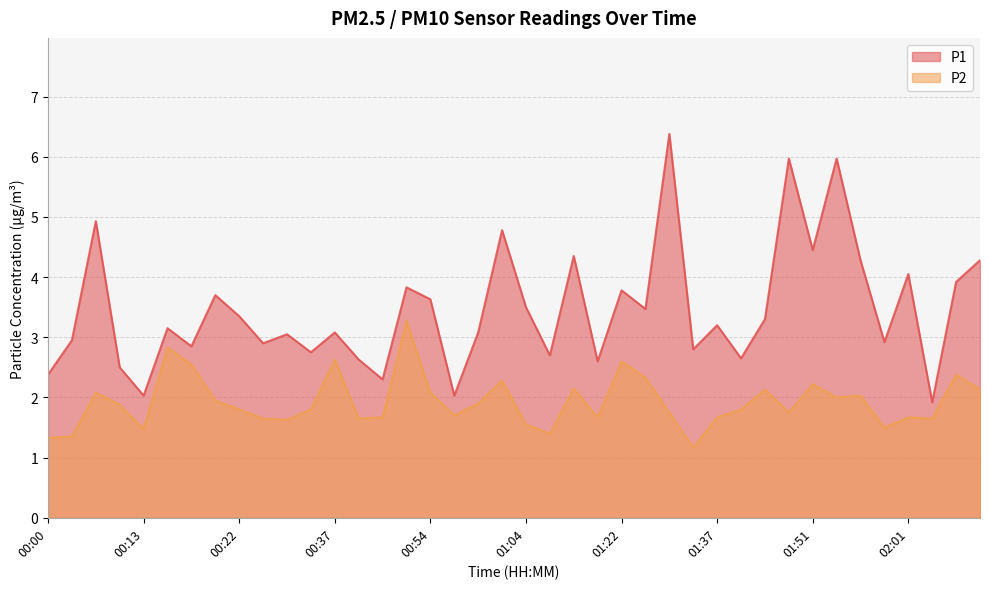

At 00:10, list the series in order from largest to smallest.

P1, P2